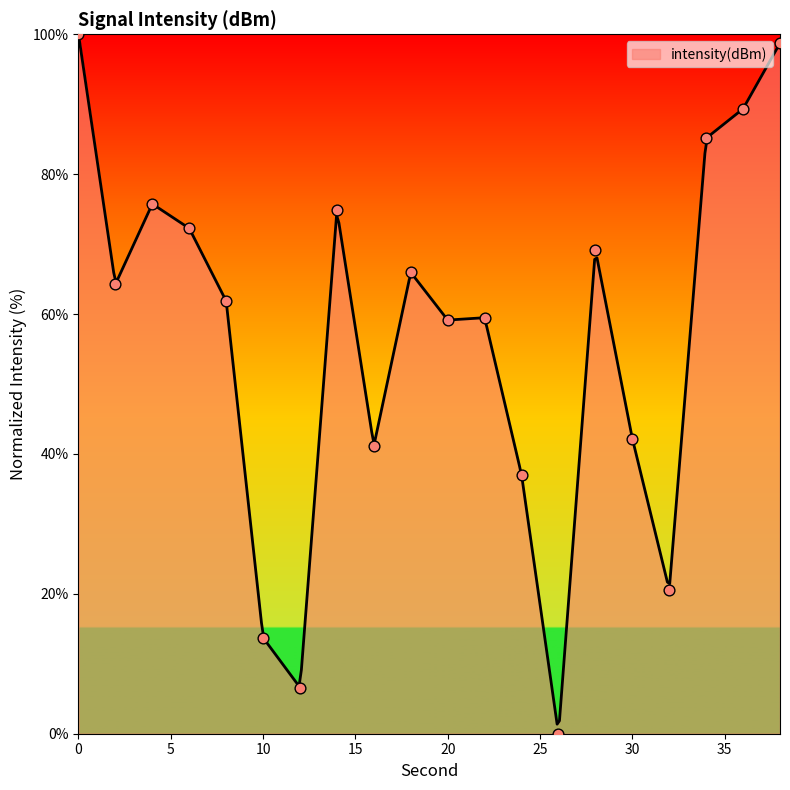

What is the change in value from 10 to 34?

+71.4